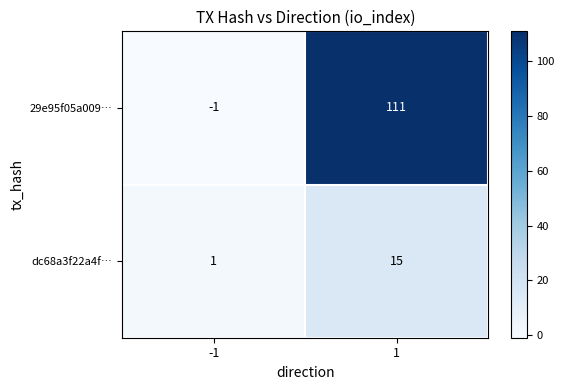

Which series has the largest total across all categories?

29e95f05a009…